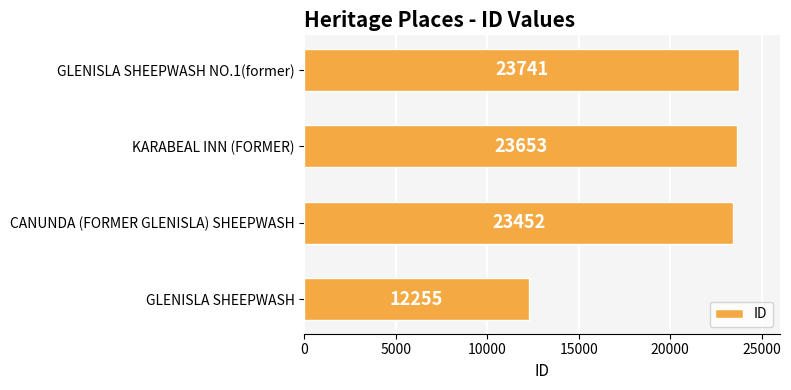

What is the sum of all values?

83101